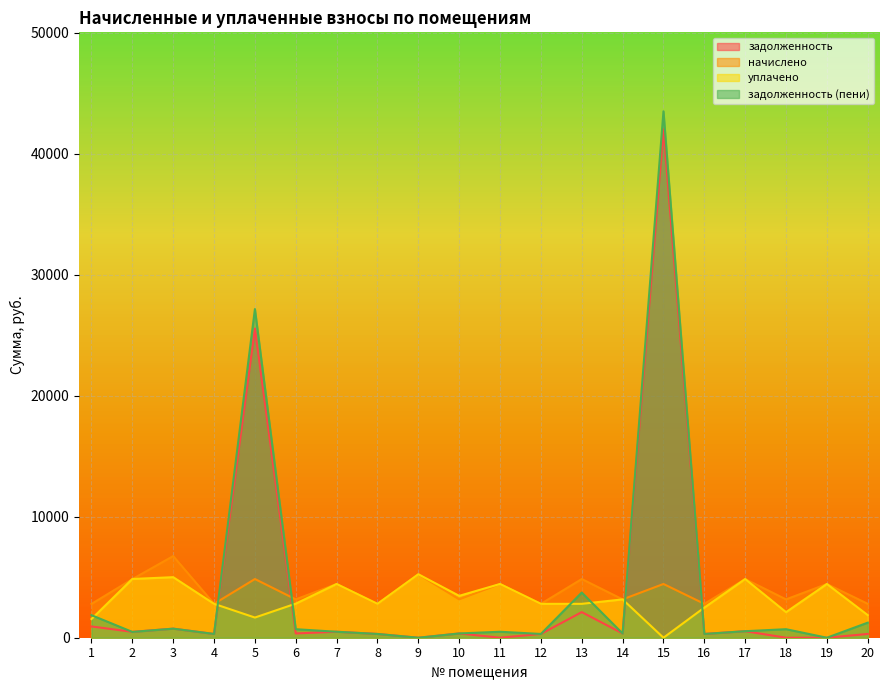

Which has a higher value, 12 or 1?

1